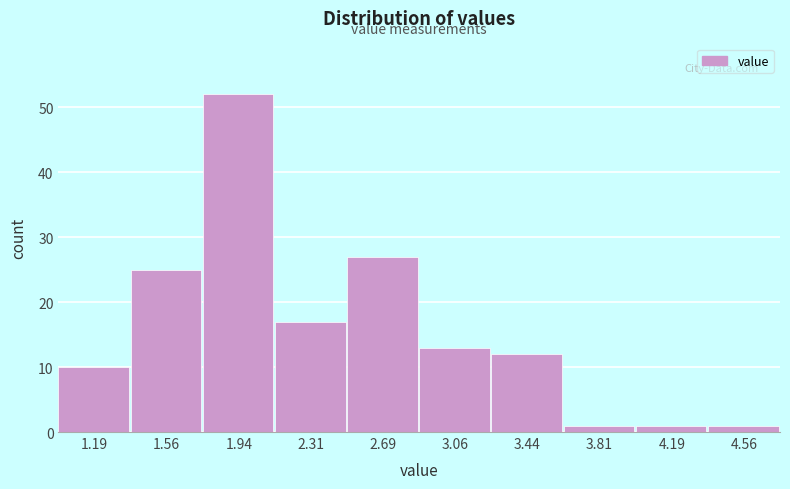

Over which range of the x-axis is the bar tallest?

1.750 to 2.125